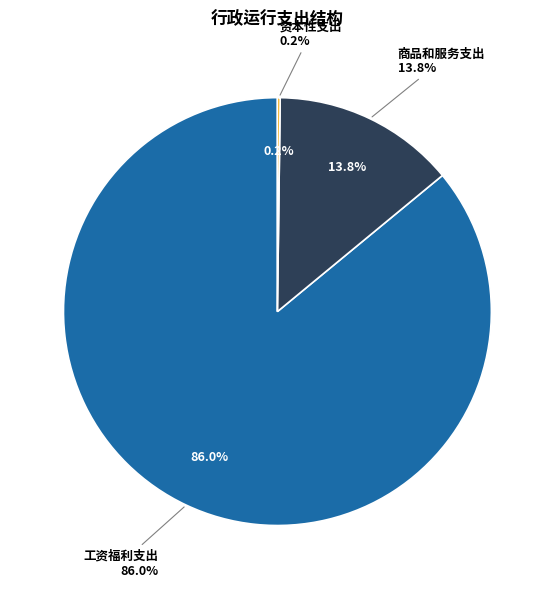

How many slices are in this pie chart?

3